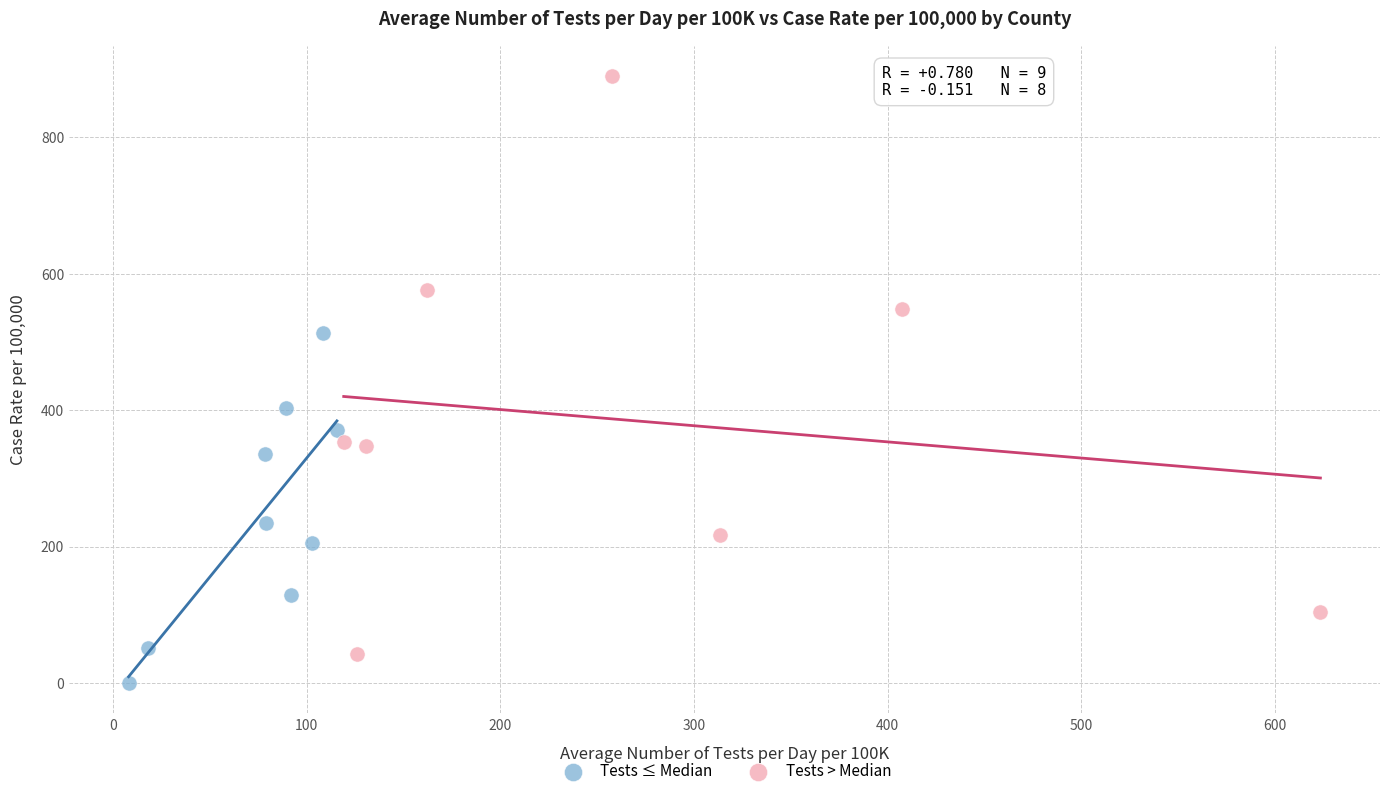

Which series has the largest Y range (max minus min)?

Tests > Median